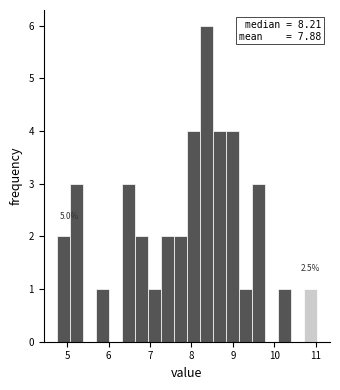

Read against the x-axis, roughly where is the centre of the tallest bar?

8.4